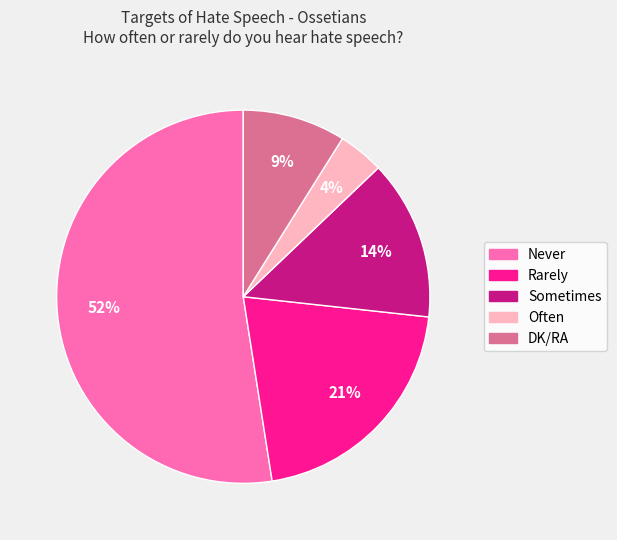

Which slice is the largest?

Never